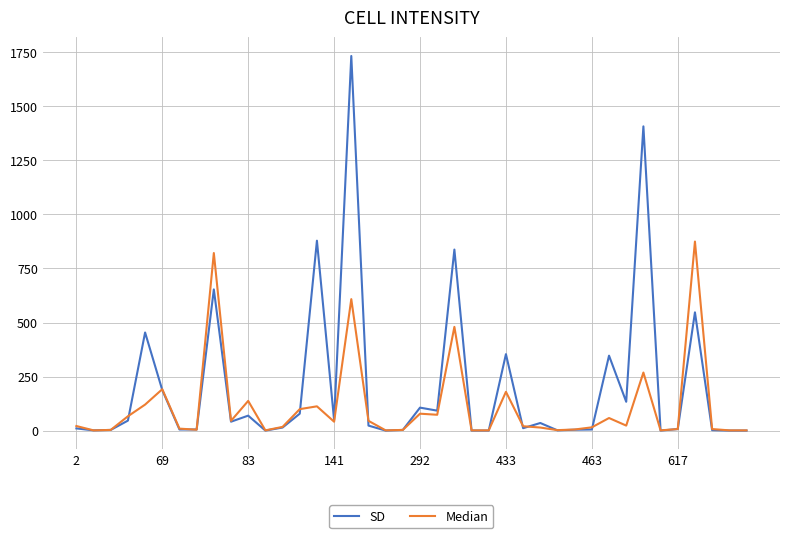

Which series has the widest spread of values?

SD